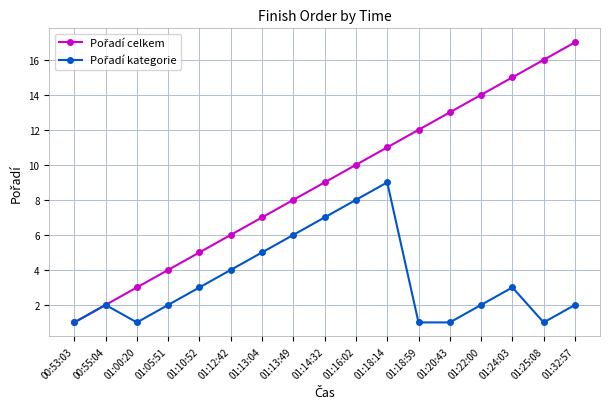

At which category is the sum across all series the highest?

01:18:14